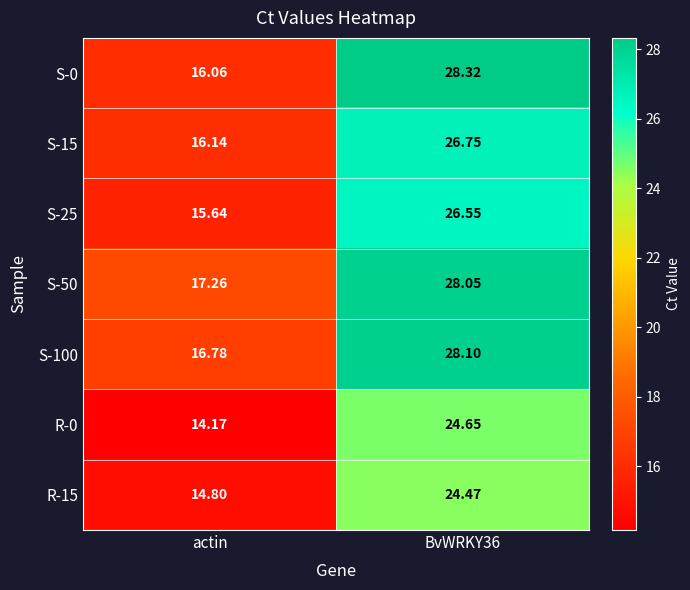

Where is R-15 nearest to the value 19?

actin